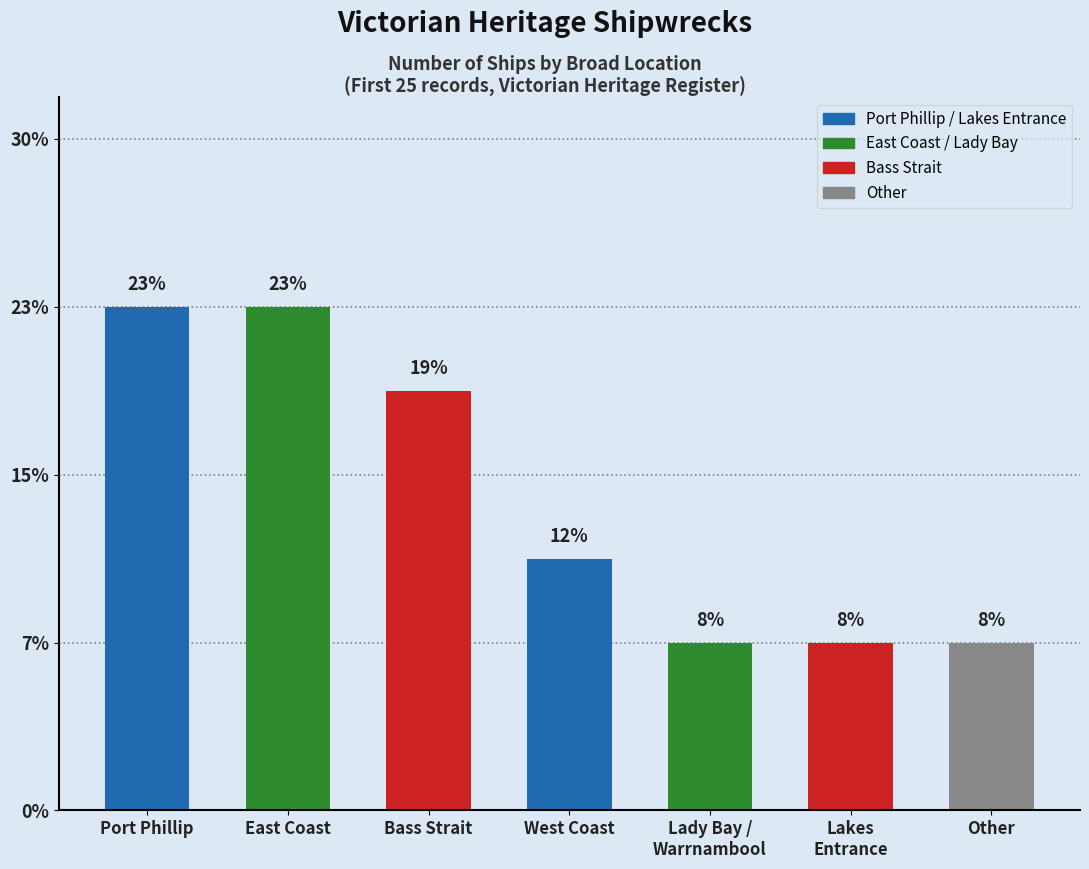

Read the value at Lakes Entrance.

2